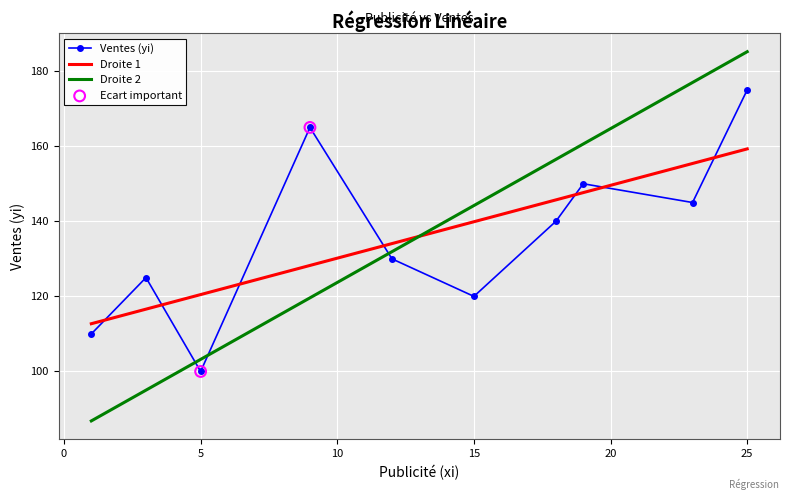

Which series has the widest spread of values?

Droite 2